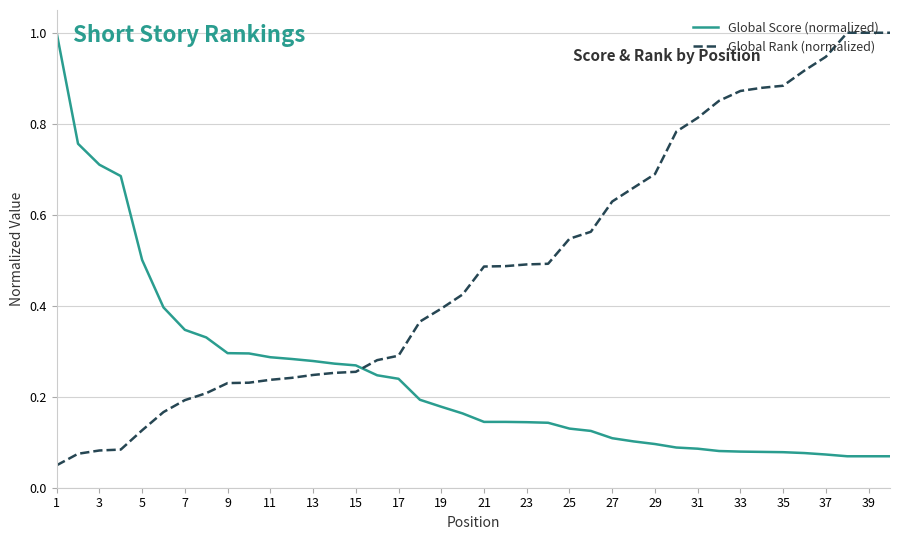

What is the highest value of the Global Rank (normalized) series?

1.0